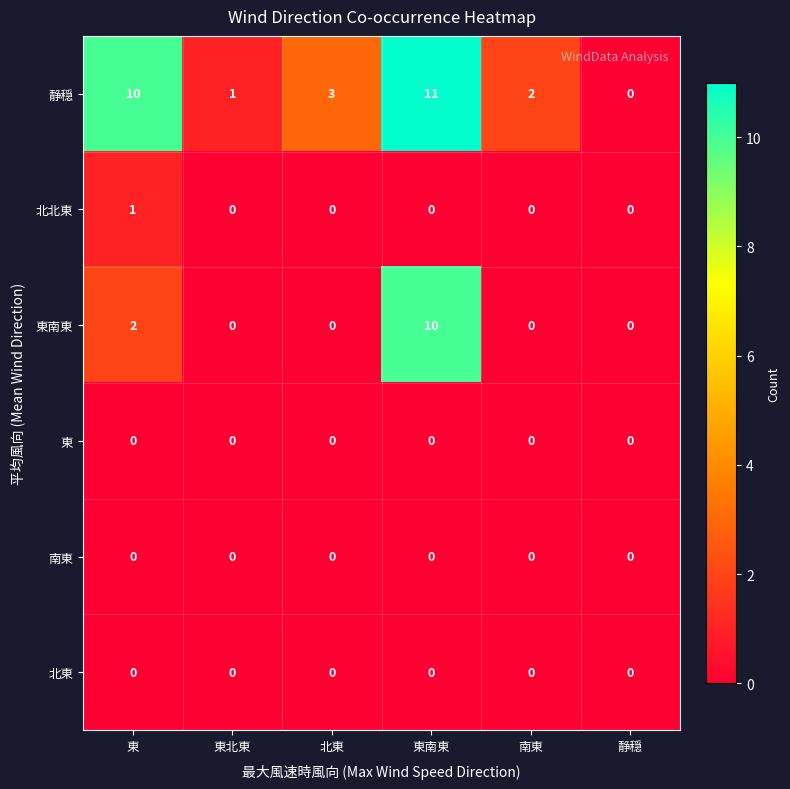

Which category has the highest value in the 東南東 series?

東南東